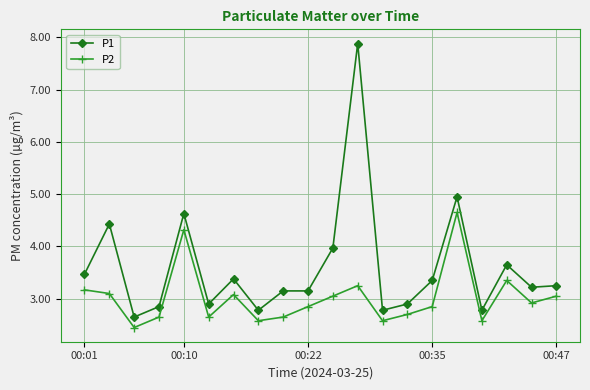

True or false: P1 has more than 2 interior local peaks.

True